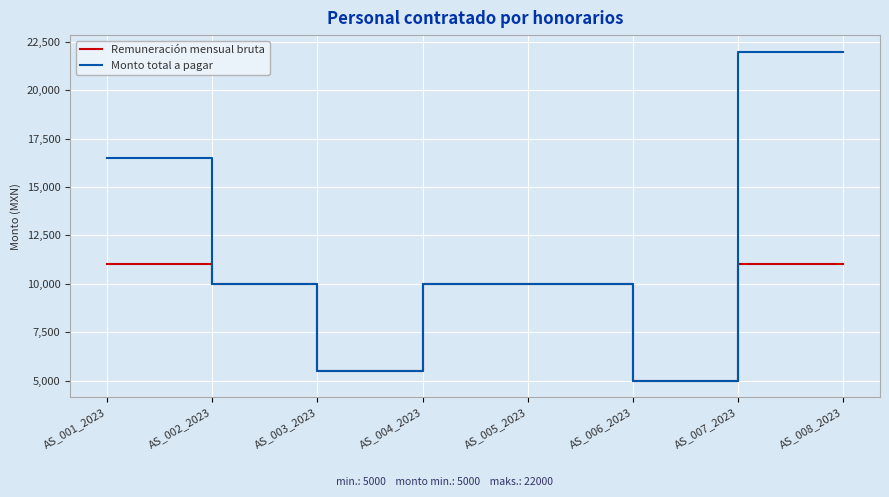

Is it true that Monto total a pagar equals 10000 at AS_004_2023?

True